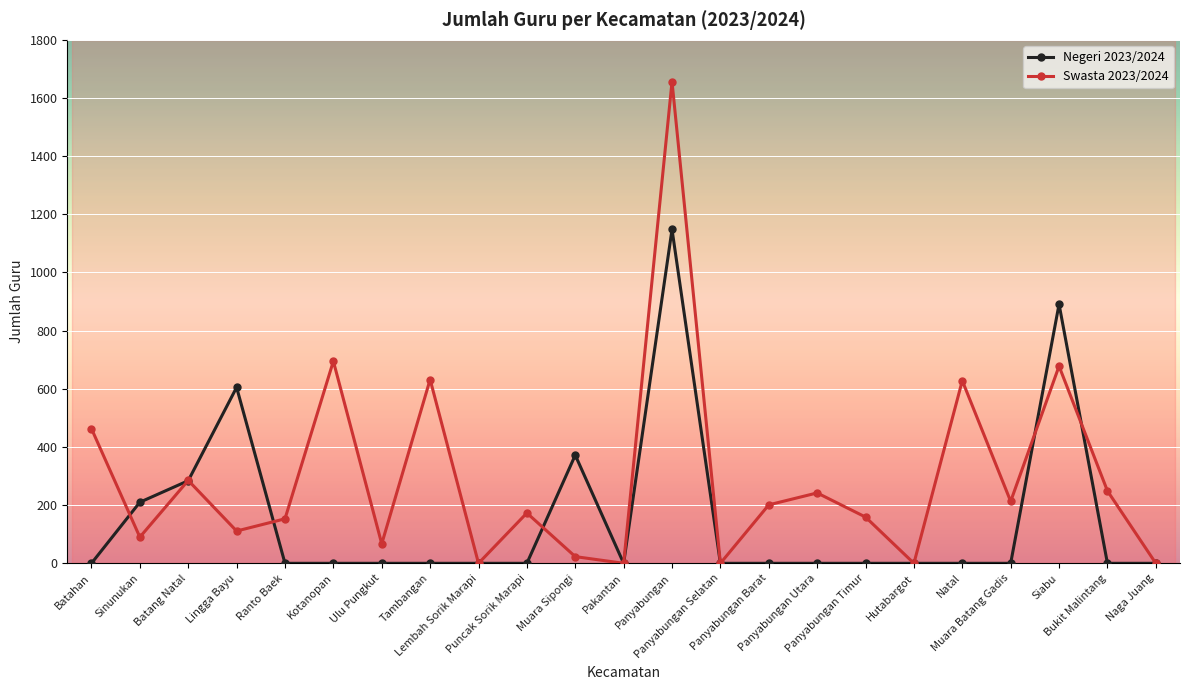

Rank the series by their average value, from highest to lowest.

Swasta 2023/2024, Negeri 2023/2024